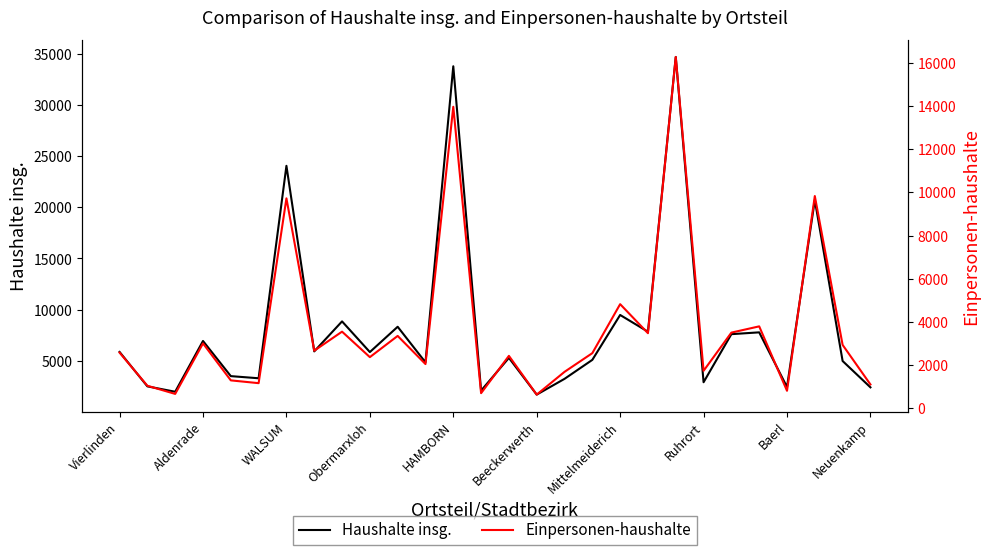

The Haushalte insg. series shows 2901 at Ruhrort. True or false?

True